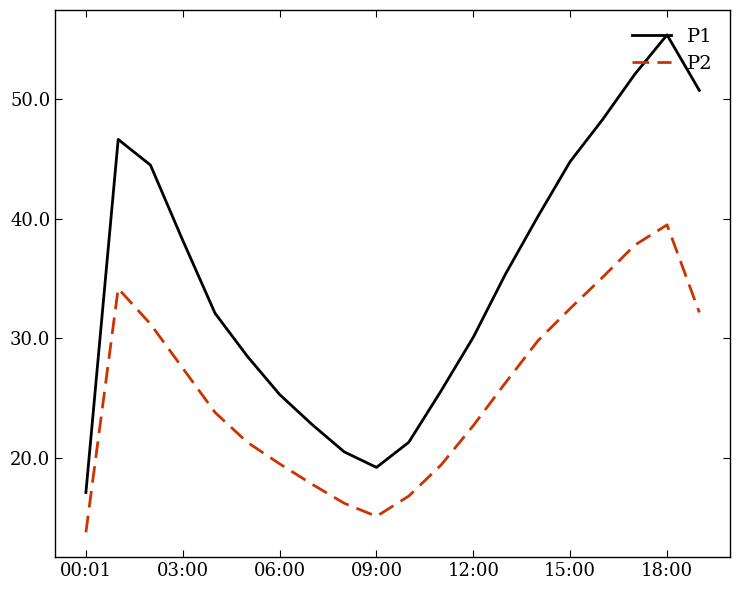

How many lines are shown in the chart?

2